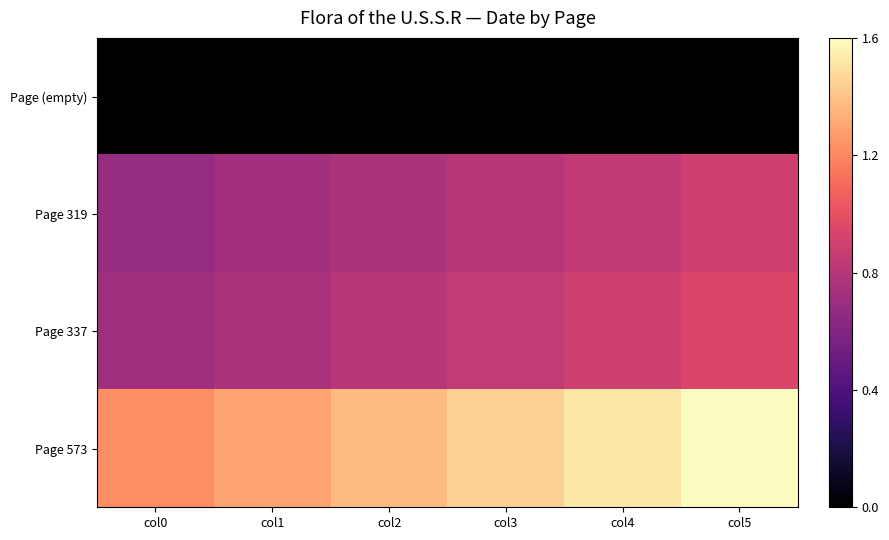

Which series changed the most between col0 and col1?

Page 573